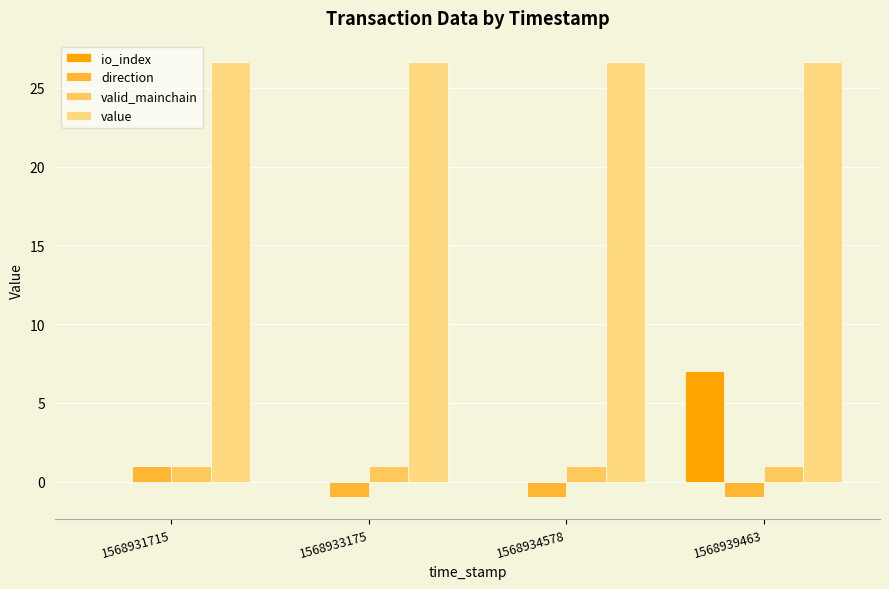

Reading left to right, extract all data points from this chart.

io_index: 1568931715=0.0	1568933175=0.0	1568934578=0.0	1568939463=7.0
direction: 1568931715=1.0	1568933175=-1.0	1568934578=-1.0	1568939463=-1.0
valid_mainchain: 1568931715=1.0	1568933175=1.0	1568934578=1.0	1568939463=1.0
value: 1568931715=26.6	1568933175=26.6	1568934578=26.6	1568939463=26.6